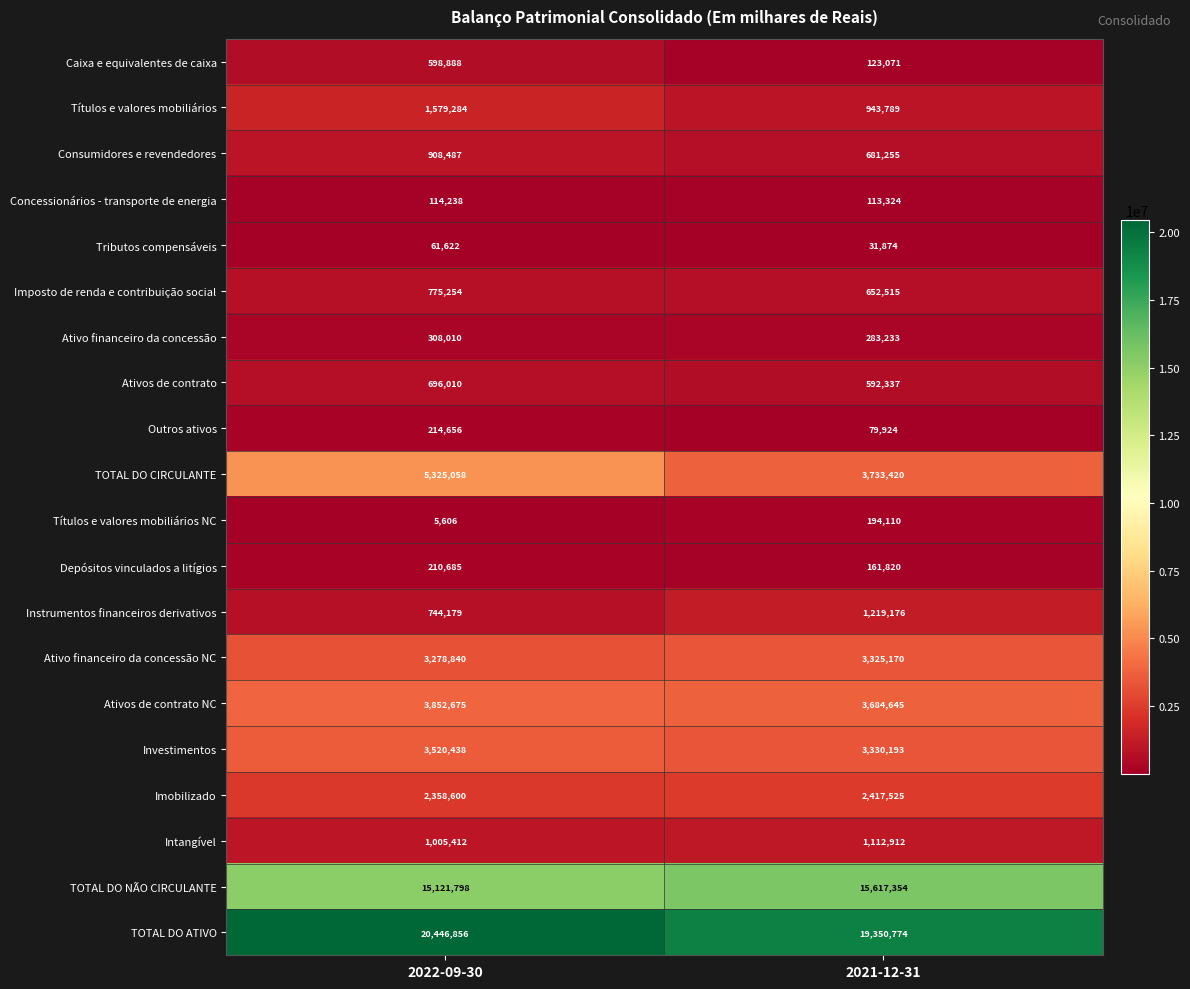

How many distinct data groups are displayed?

20